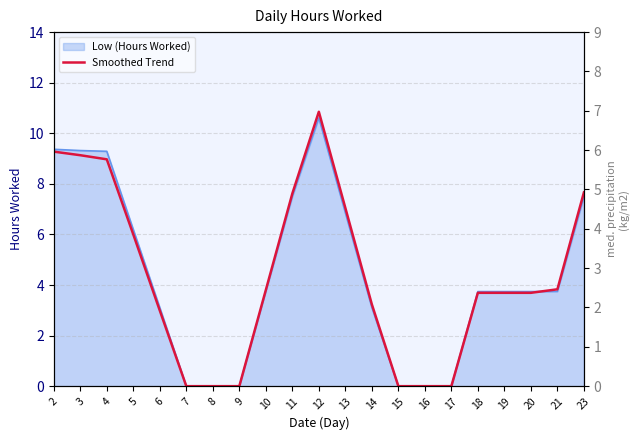

How many values are above zero?

15